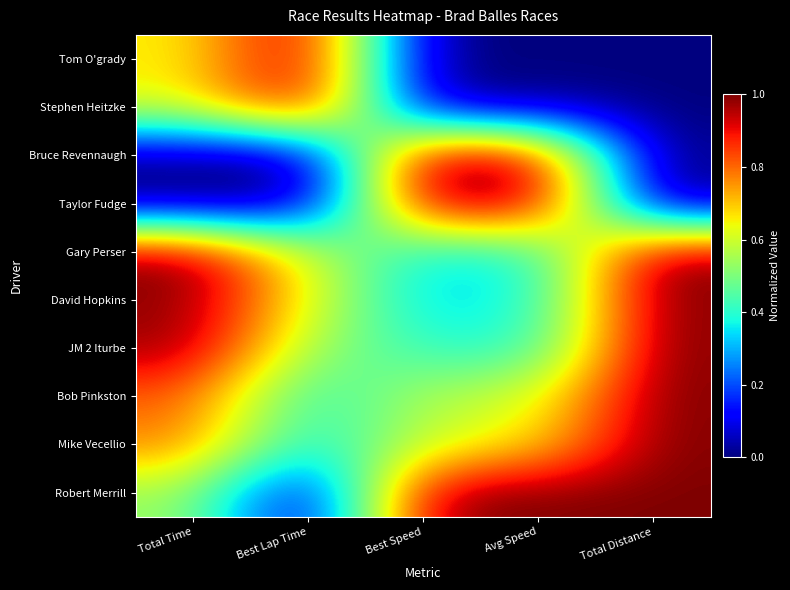

Reading left to right, extract all data points from this chart.

Robert Merrill: Total Time=0.5	Best Lap Time=0.0	Best Speed=1.0	Avg Speed=1.0	Total Distance=1.0
Mike Vecellio: Total Time=0.8	Best Lap Time=0.4	Best Speed=0.6	Avg Speed=0.7	Total Distance=1.0
Bob Pinkston: Total Time=0.8	Best Lap Time=0.4	Best Speed=0.6	Avg Speed=0.6	Total Distance=1.0
JM 2 Iturbe: Total Time=1.0	Best Lap Time=0.5	Best Speed=0.4	Avg Speed=0.4	Total Distance=1.0
David Hopkins: Total Time=1.0	Best Lap Time=0.6	Best Speed=0.3	Avg Speed=0.4	Total Distance=1.0
Gary Perser: Total Time=1.0	Best Lap Time=0.6	Best Speed=0.4	Avg Speed=0.4	Total Distance=1.0
Taylor Fudge: Total Time=0.0	Best Lap Time=0.0	Best Speed=1.0	Avg Speed=1.0	Total Distance=0.0
Bruce Revennaugh: Total Time=0.0	Best Lap Time=0.0	Best Speed=1.0	Avg Speed=1.0	Total Distance=0.0
Stephen Heitzke: Total Time=0.6	Best Lap Time=1.0	Best Speed=0.0	Avg Speed=0.0	Total Distance=0.0
Tom O'grady: Total Time=0.6	Best Lap Time=1.0	Best Speed=0.0	Avg Speed=0.0	Total Distance=0.0